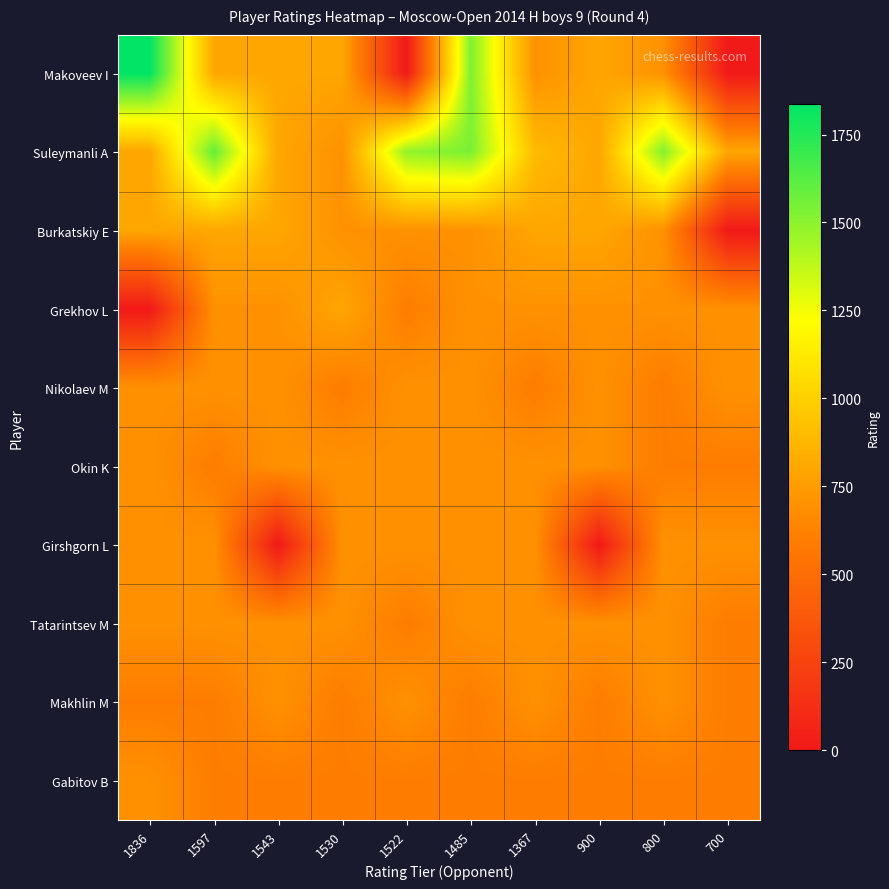

What is the difference between the highest and lowest values at 1485?

943